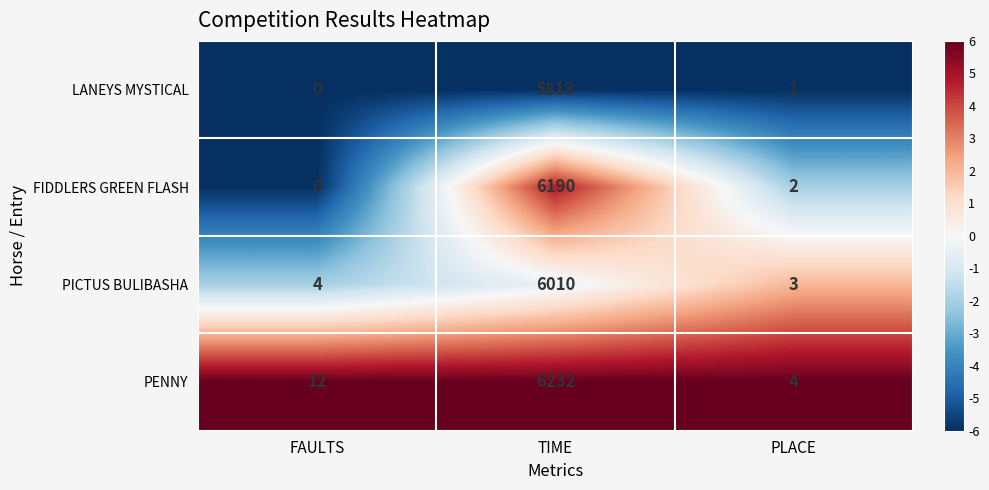

What is the approximate value of PENNY at TIME?

6232